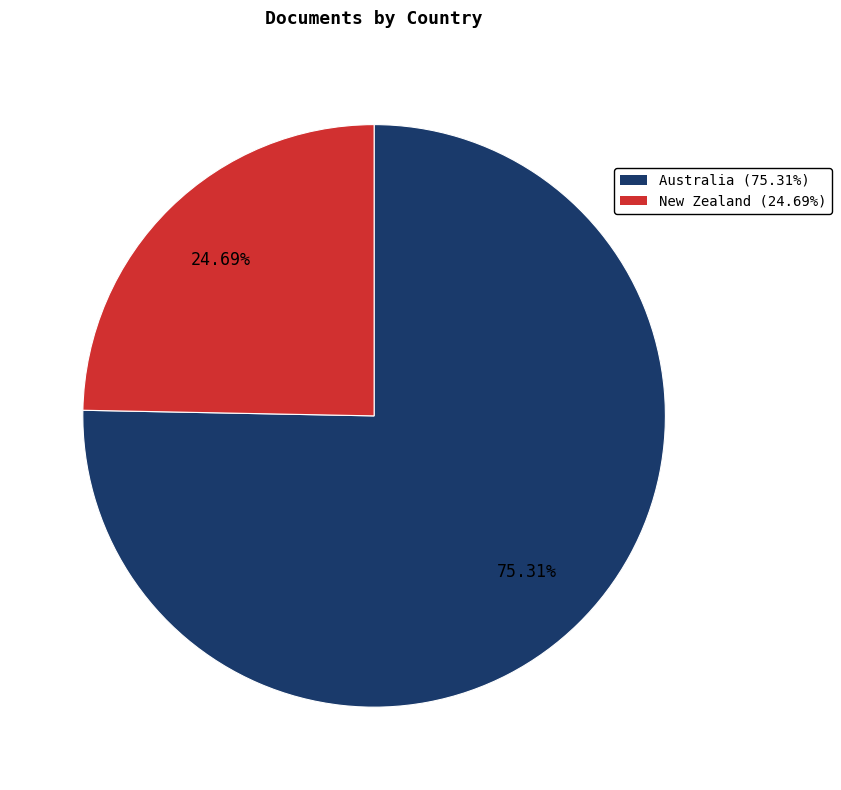

What percentage is the Australia slice, to the nearest percent?

75%